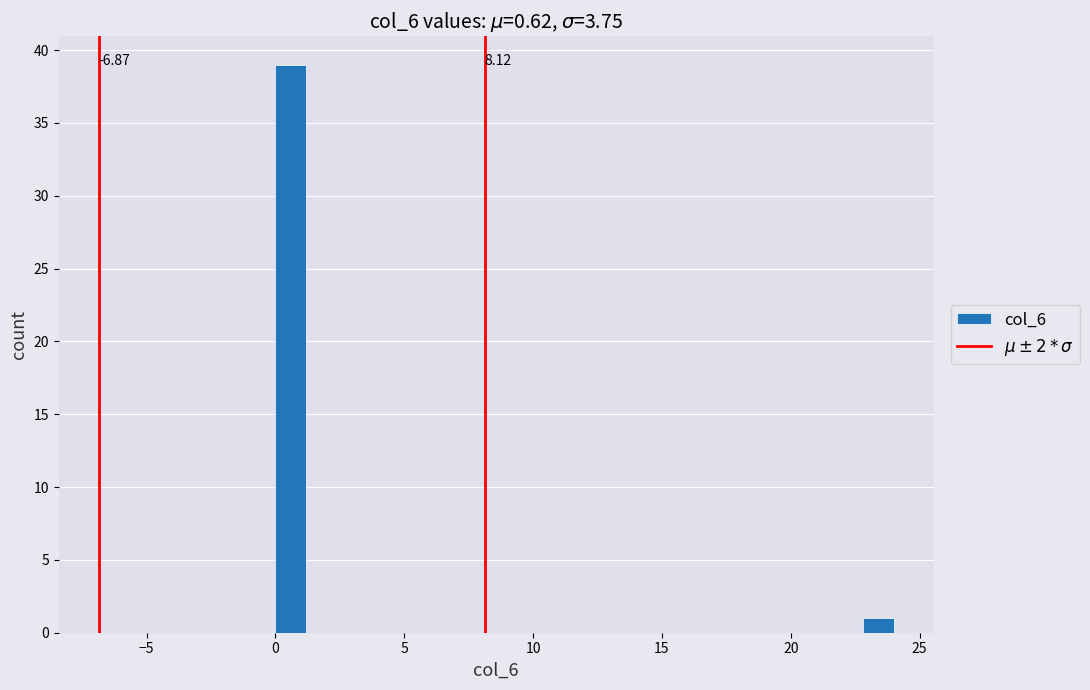

Read against the x-axis, roughly where is the centre of the tallest bar?

0.5